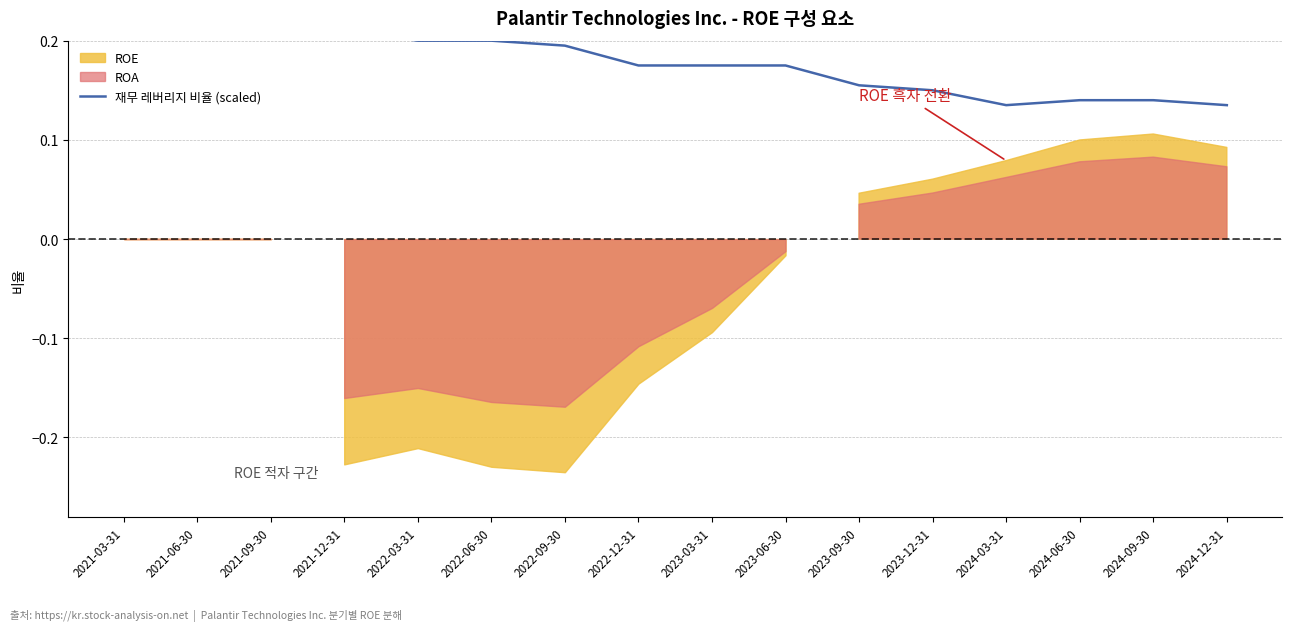

The value at 2024-12-31 is 0.1. True or false?

True